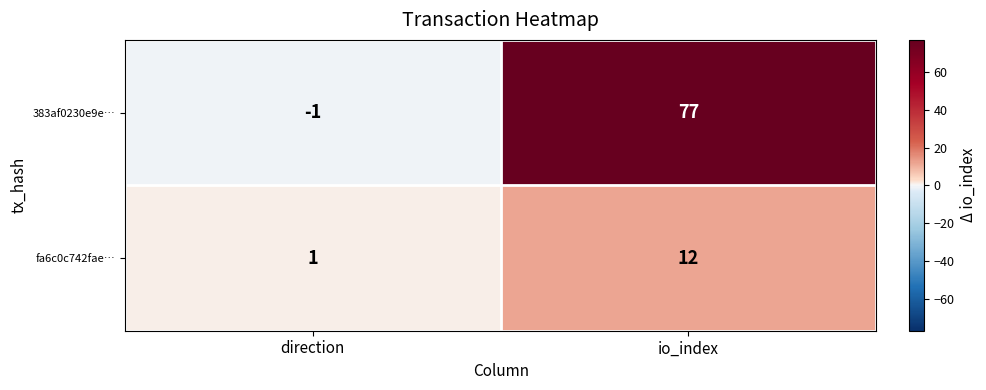

Reading left to right, list all the values displayed in this chart.

383af0230e9e…: -1	77
fa6c0c742fae…: 1	12